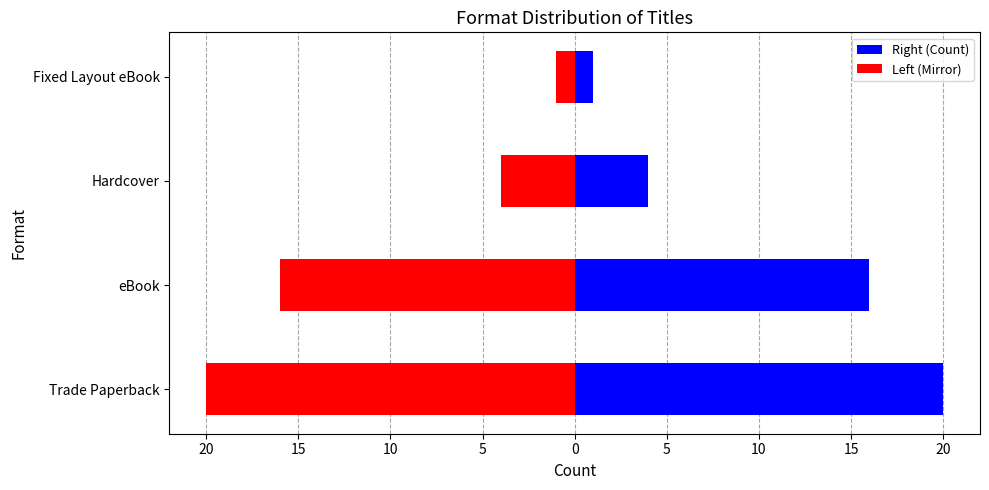

What is the sum of the Trade Paperback / eBook values at eBook and Trade Paperback?

36